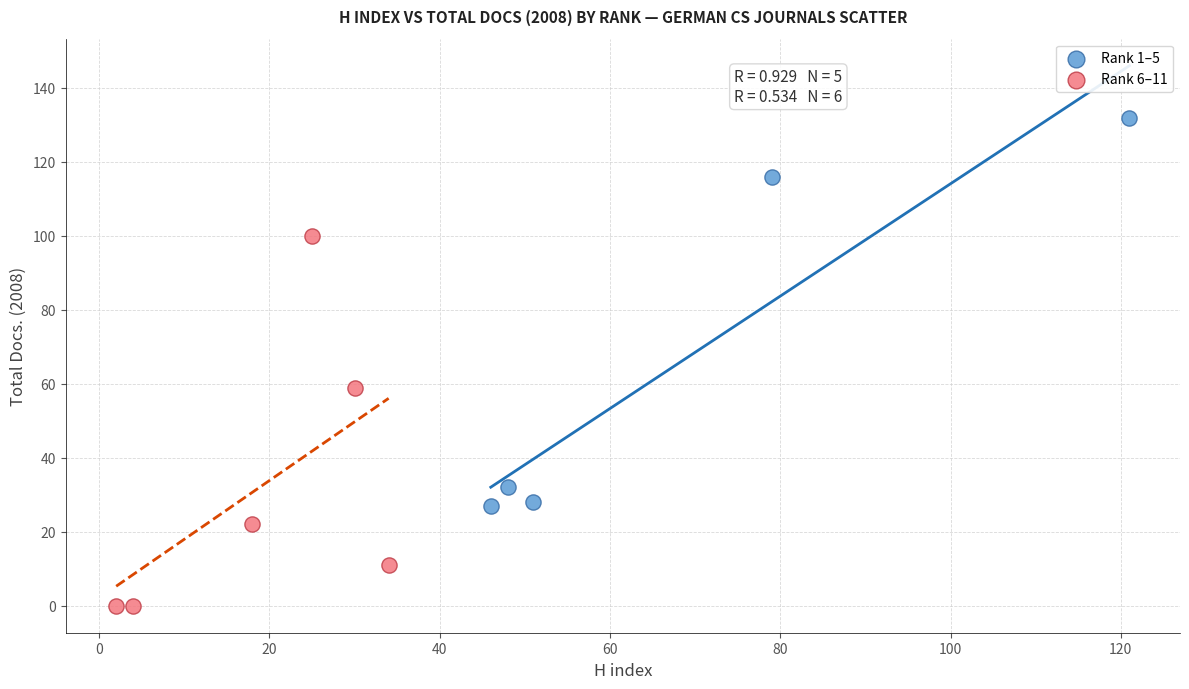

Which series has the largest Y range (max minus min)?

Rank 1–5